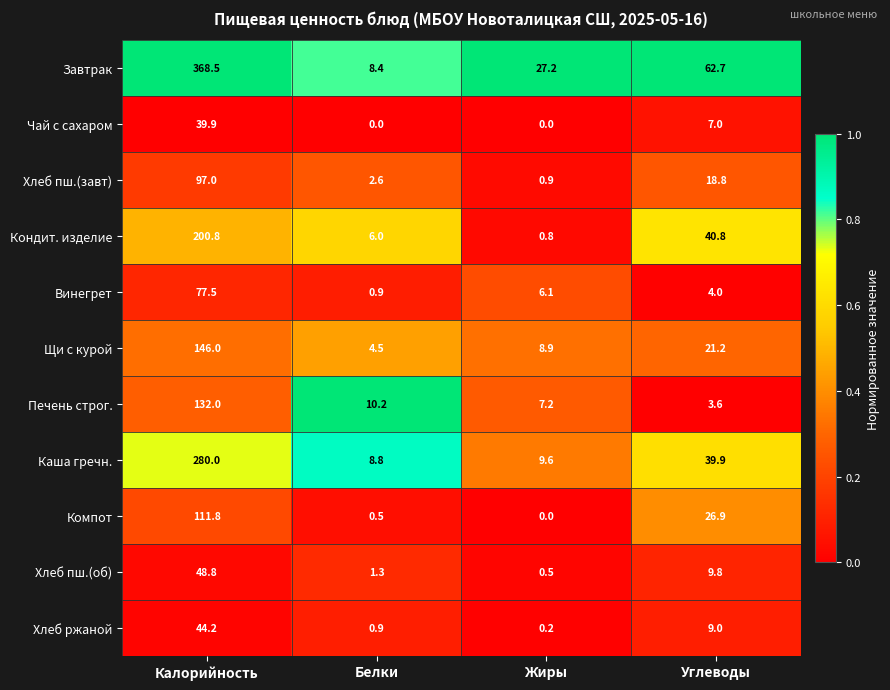

What is the total value across all series at Жиры?

61.4